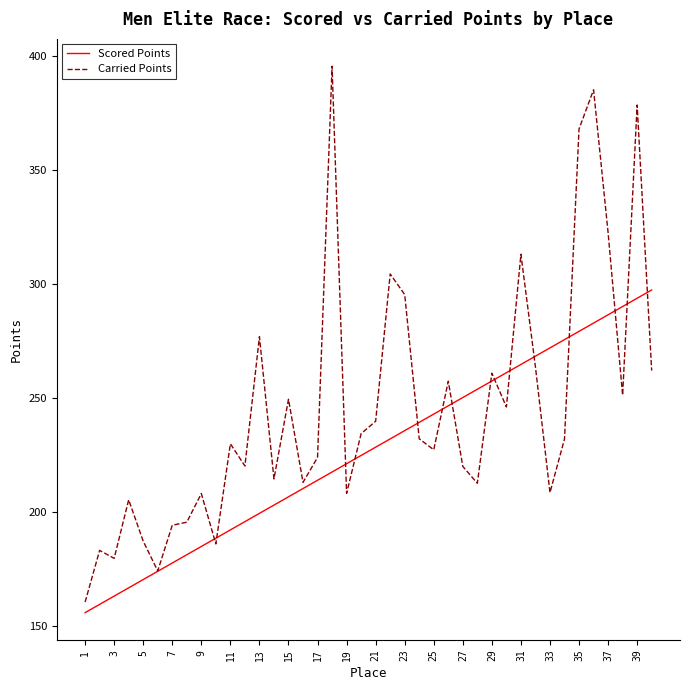

Rank the series by their average value, from lowest to highest.

Scored Points, Carried Points